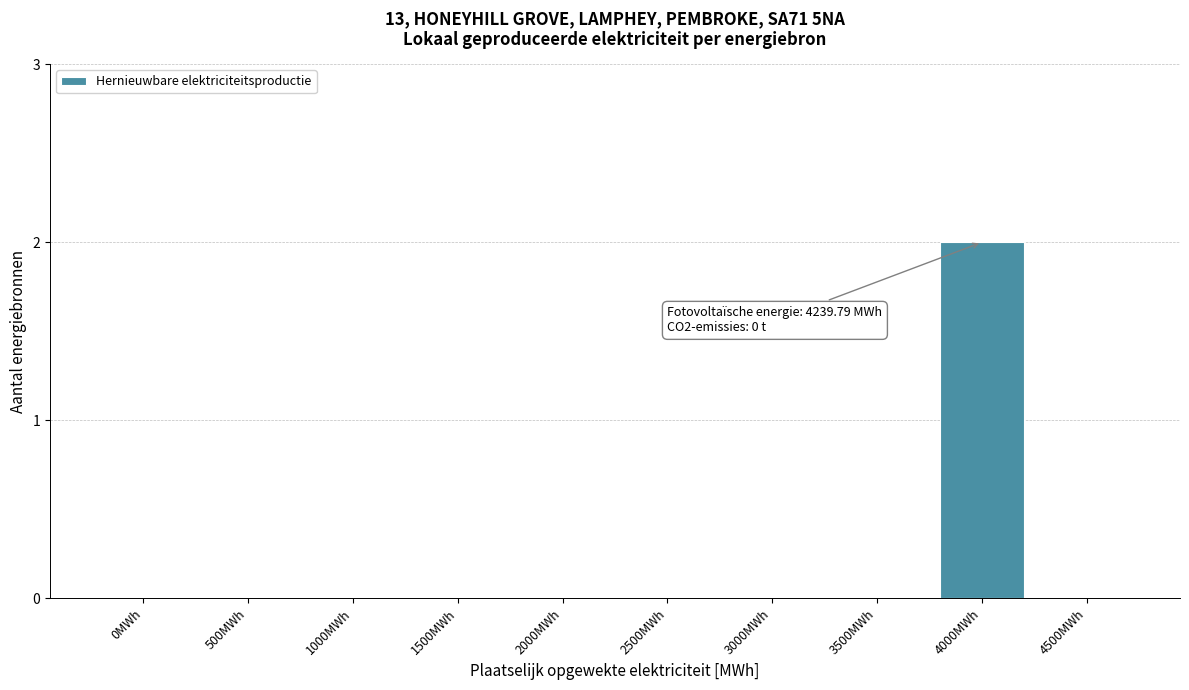

Reading left to right, what are all the values shown in this chart?

0MWh=0	500MWh=0	1000MWh=0	1500MWh=0	2000MWh=0	2500MWh=0	3000MWh=0	3500MWh=0	4000MWh=2	4500MWh=0